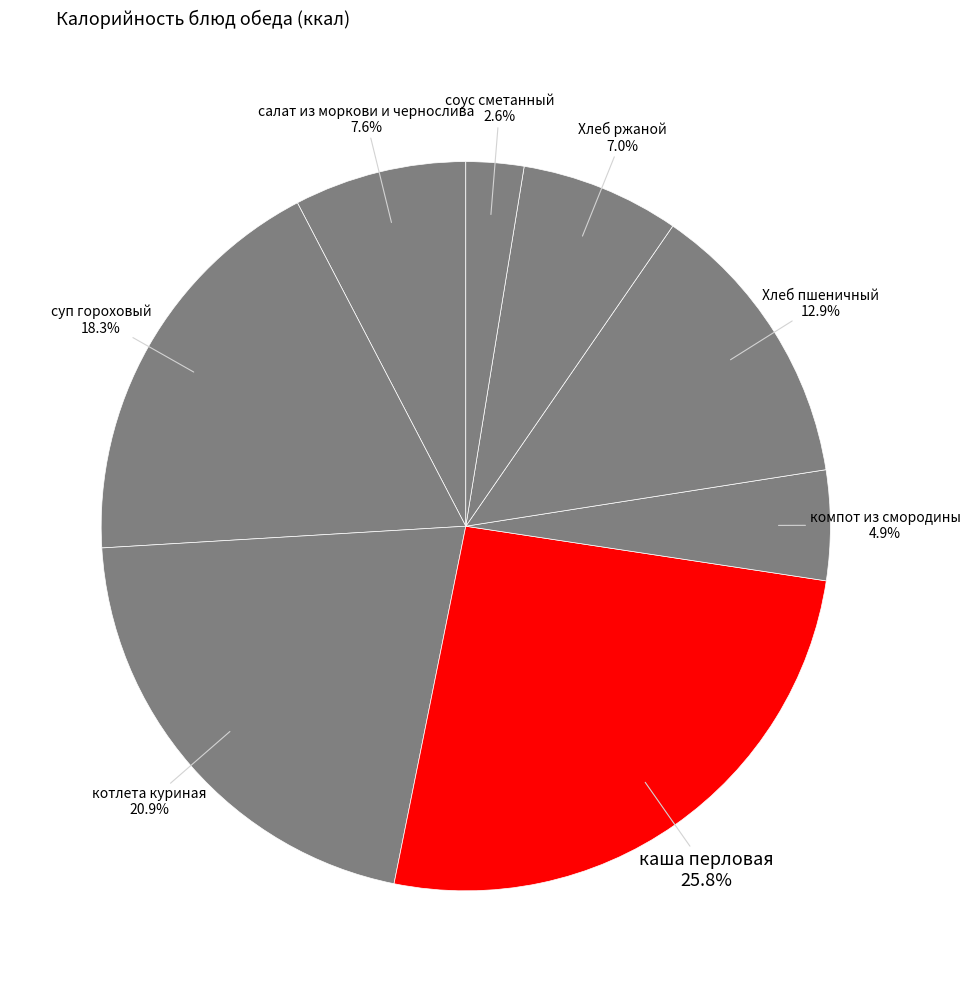

Do Хлеб пшеничный and салат из моркови и чернослива together represent more than half of the pie?

No